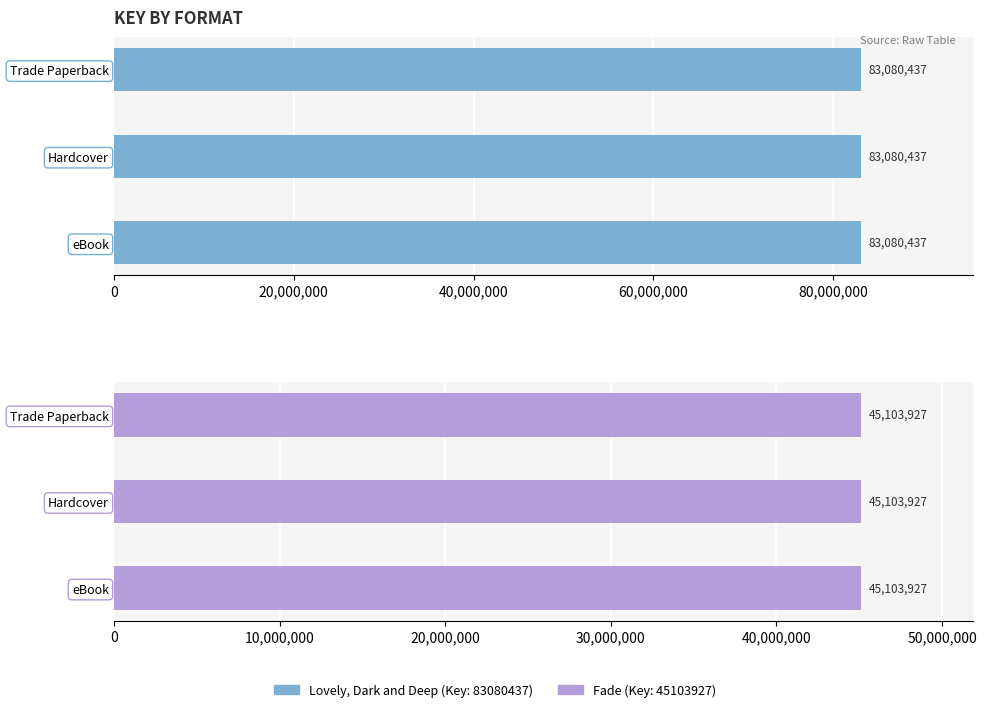

How many bars are there in total?

6